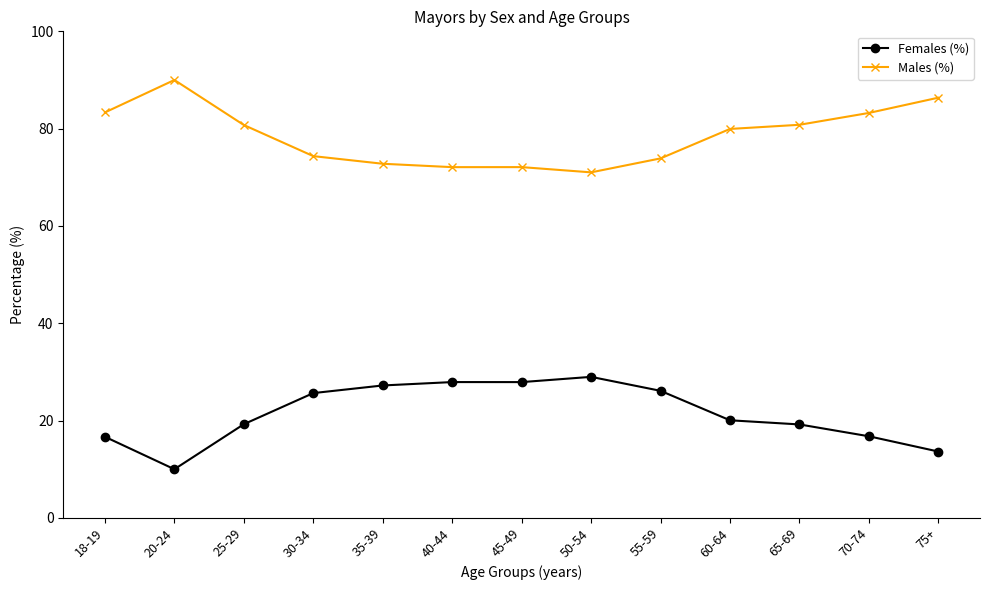

What is the spread (max minus min) of values at 50-54?

42.0